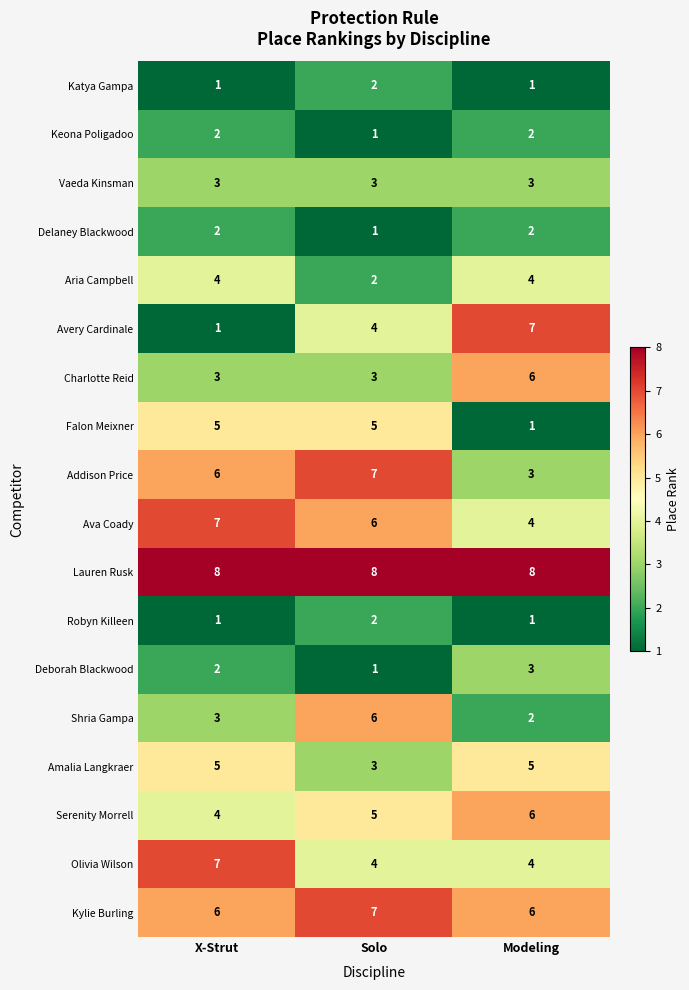

The Aria Campbell series shows 4 at X-Strut. True or false?

True